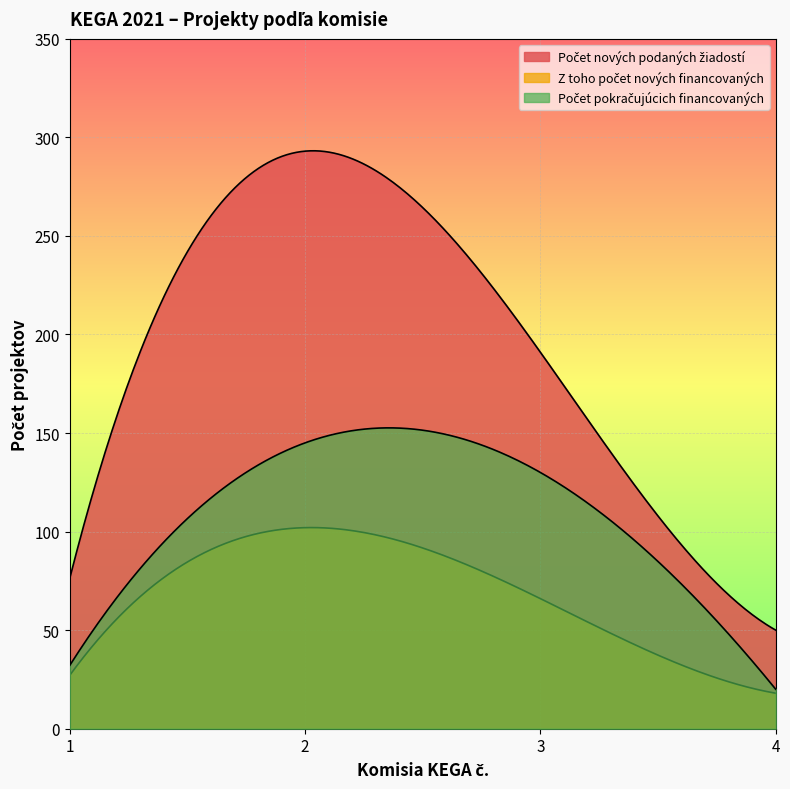

At which label does Počet nových podaných žiadostí reach its minimum?

4